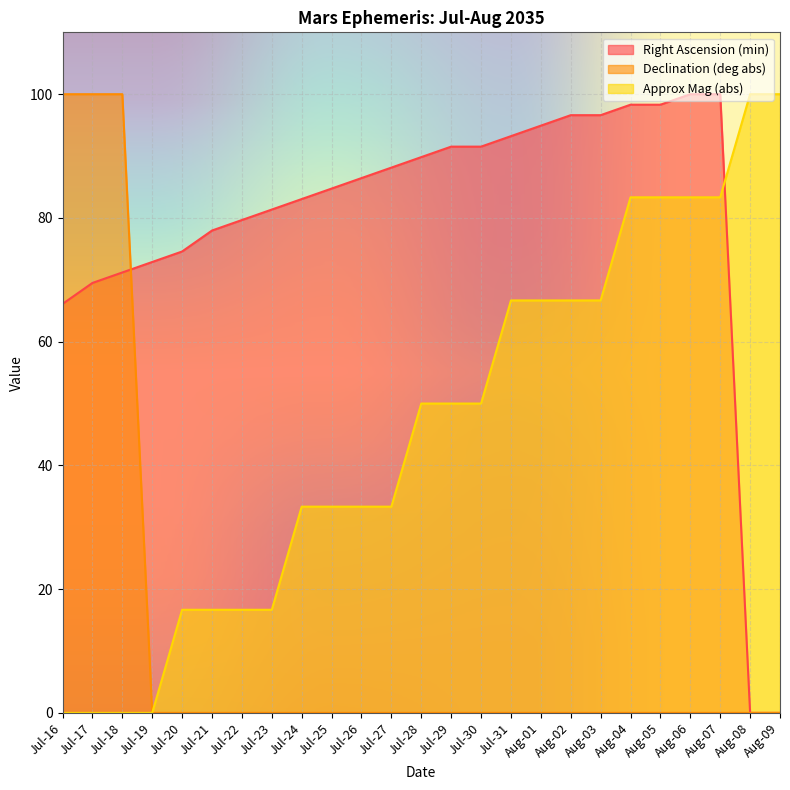

Where do Right Ascension (min) and Approx Mag (abs) first cross each other?

Aug-07 and Aug-08